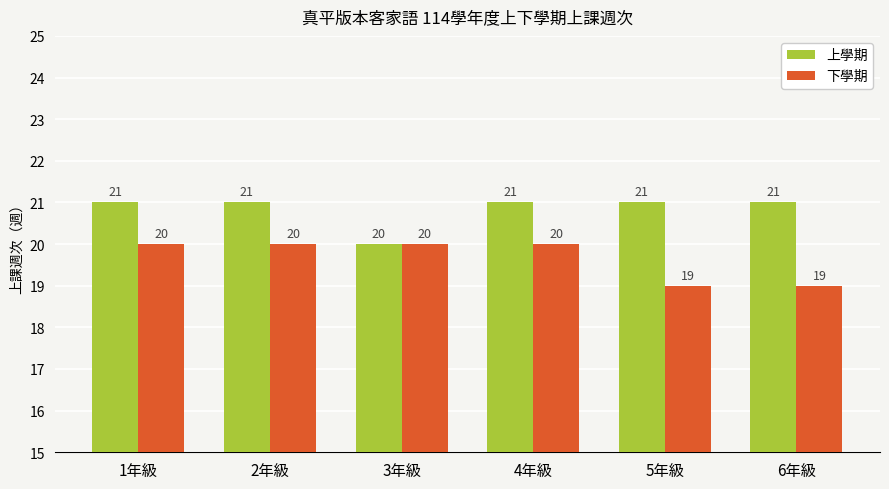

What is the sum of all 下學期 values?

118